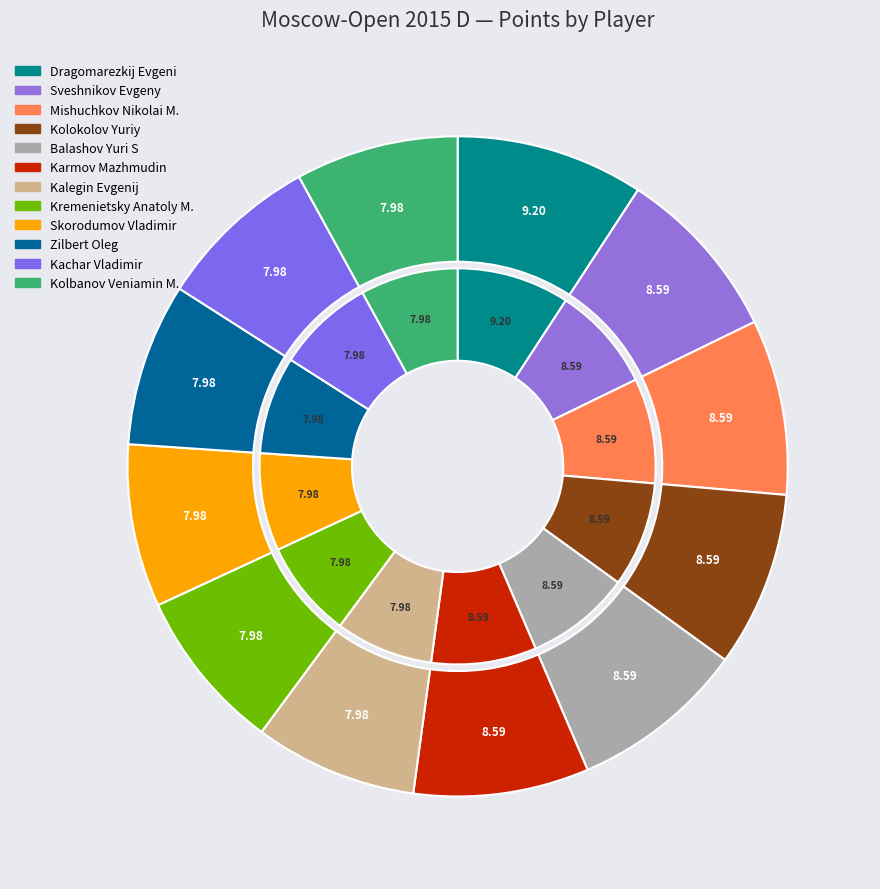

True or false: Kachar Vladimir accounts for 8% of the total.

True